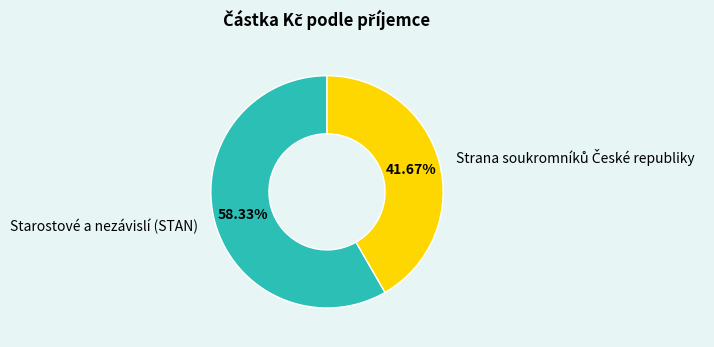

To the nearest percent, what is the average slice percentage?

50%